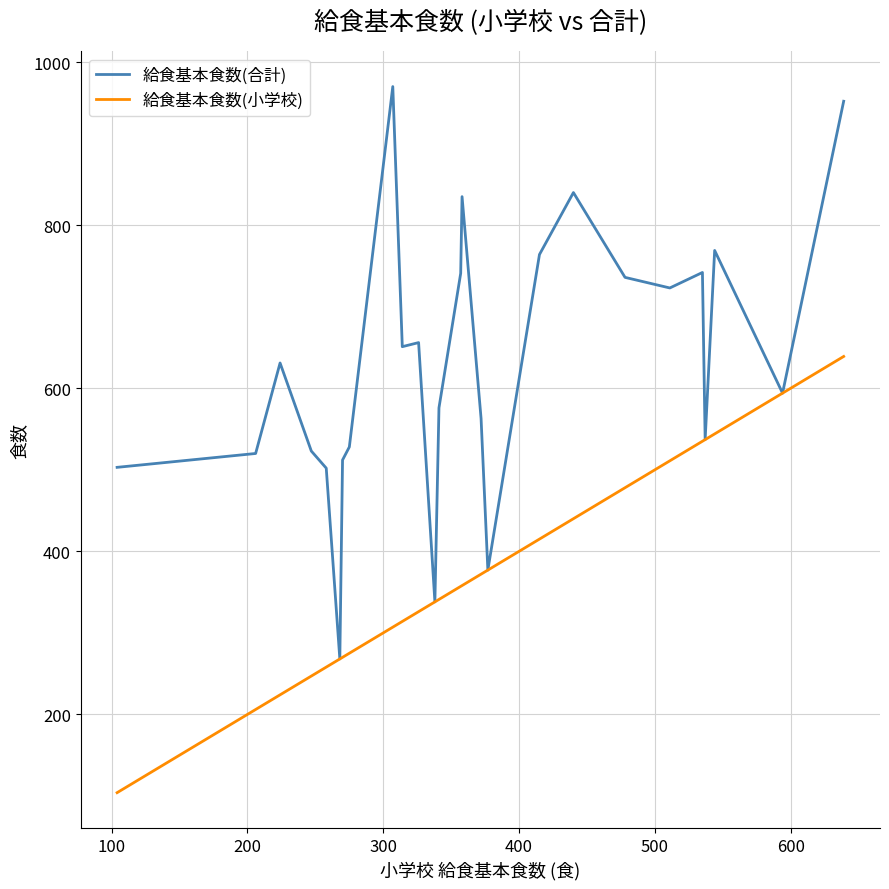

How many lines are shown in the chart?

2